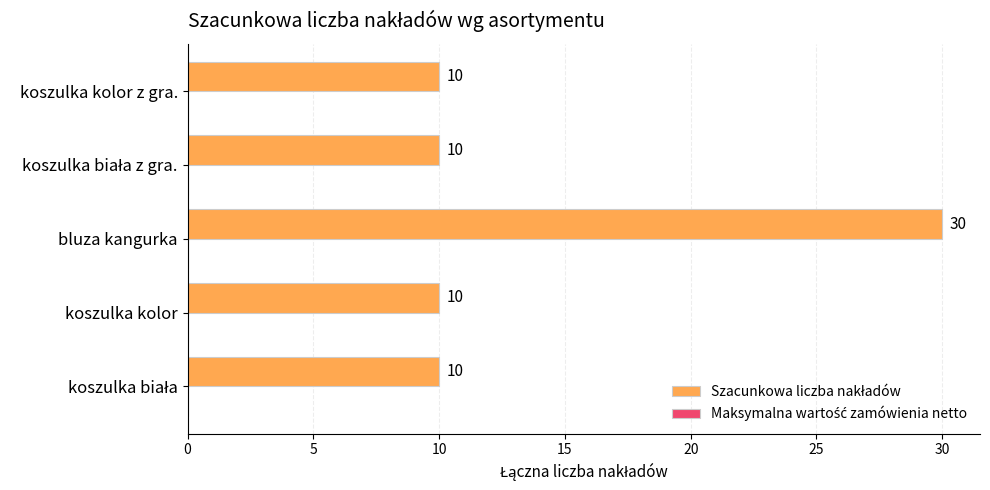

Approximately how many times larger is the value at bluza kangurka compared to koszulka kolor?

3.0